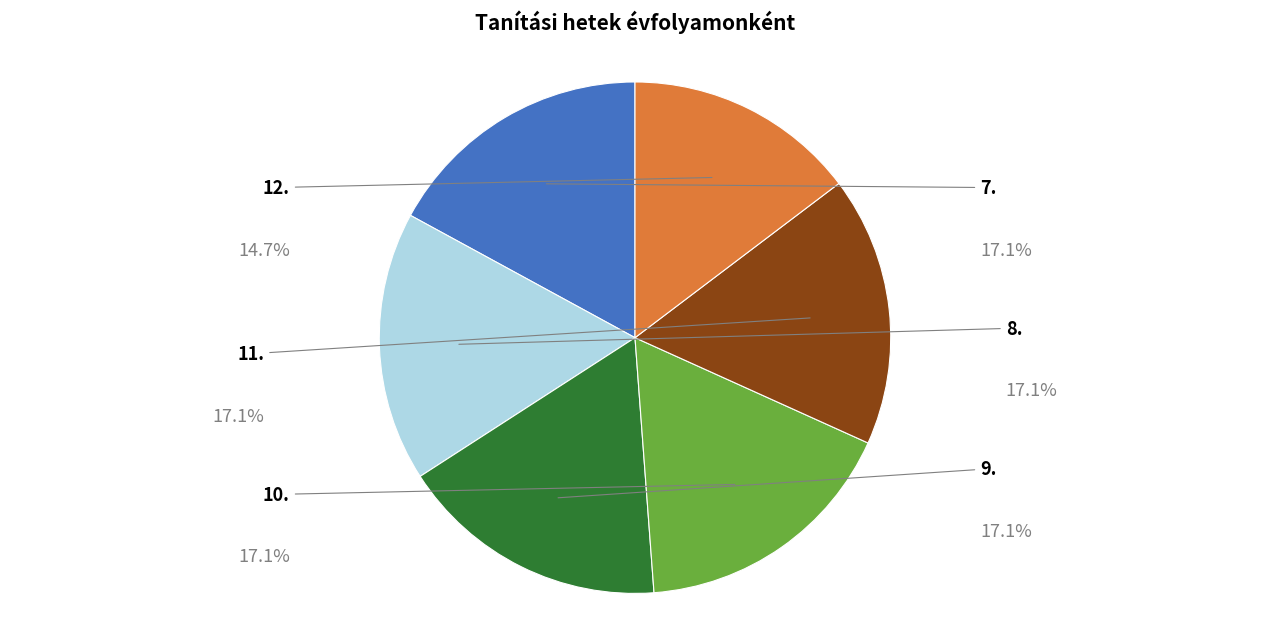

To the nearest percent, what percentage of the pie is 12.?

15%